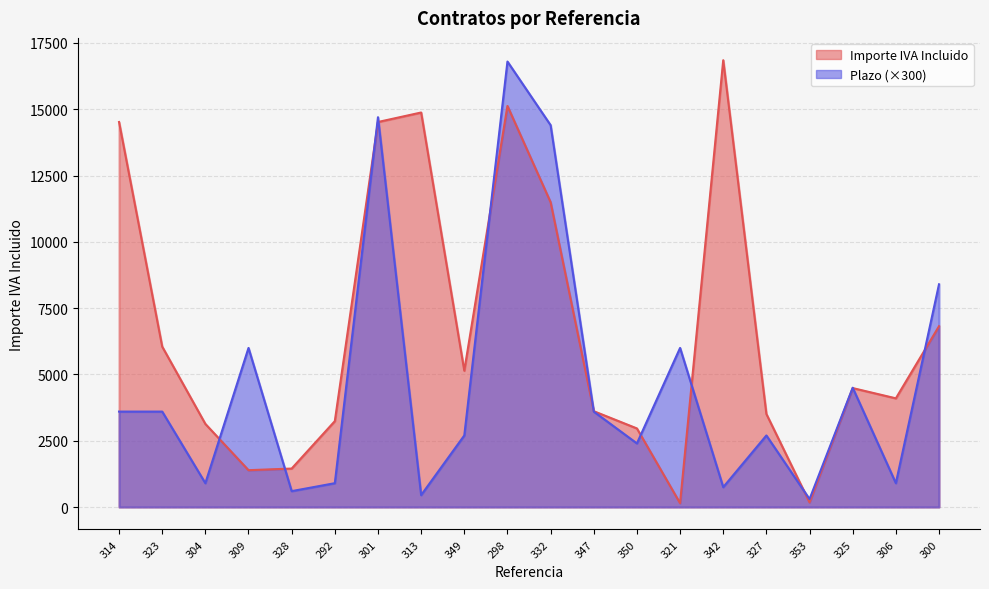

Reading left to right, what are all the values shown in this chart?

Importe IVA Incluido: 314=14520.0	323=6050.0	304=3135.0	309=1390.3	328=1452.0	292=3239.8	301=14520.0	313=14878.2	349=5142.5	298=15125.0	332=11495.0	347=3614.9	350=2964.5	321=145.2	342=16849.2	327=3509.0	353=175.9	325=4486.6	306=4100.0	300=6819.4
Plazo: 314=3600.0	323=3600.0	304=900.0	309=6000.0	328=600.0	292=900.0	301=14700.0	313=450.0	349=2700.0	298=16800.0	332=14400.0	347=3600.0	350=2400.0	321=6000.0	342=750.0	327=2700.0	353=300.0	325=4500.0	306=900.0	300=8400.0